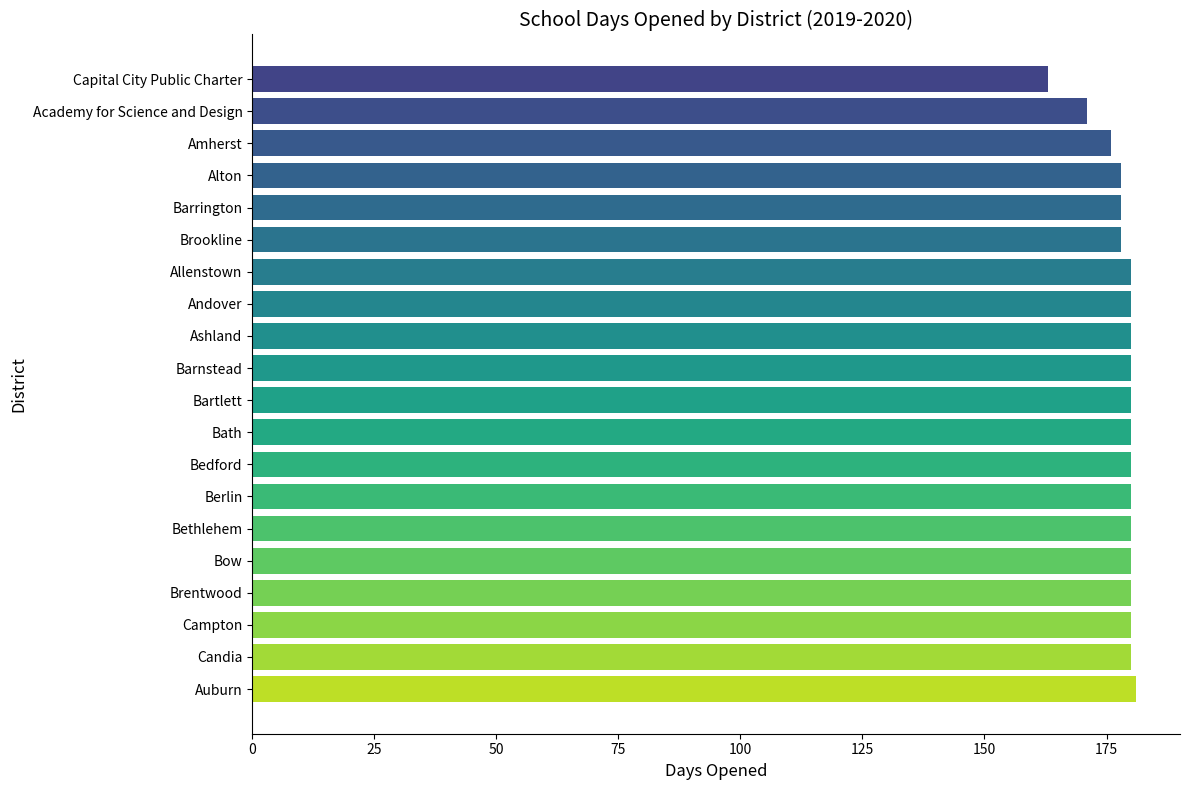

Which has a higher value, Bethlehem or Capital City Public Charter?

Bethlehem